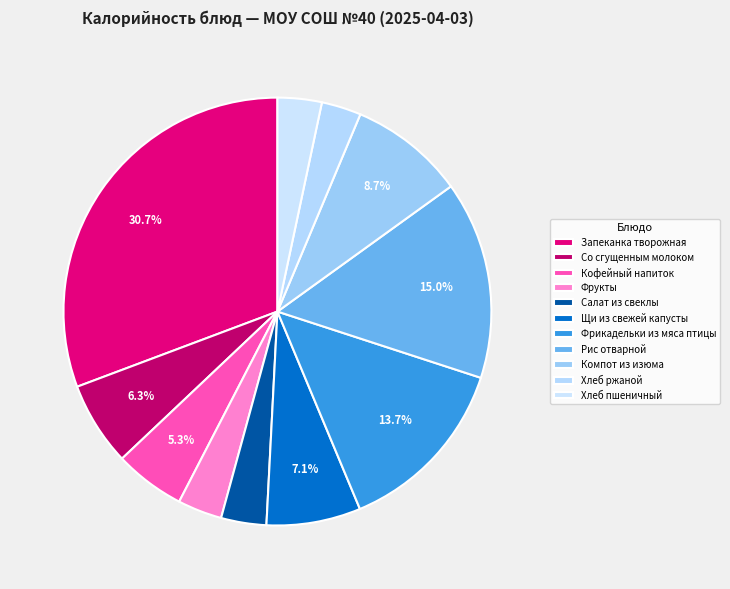

Count the number of slices in the pie.

11